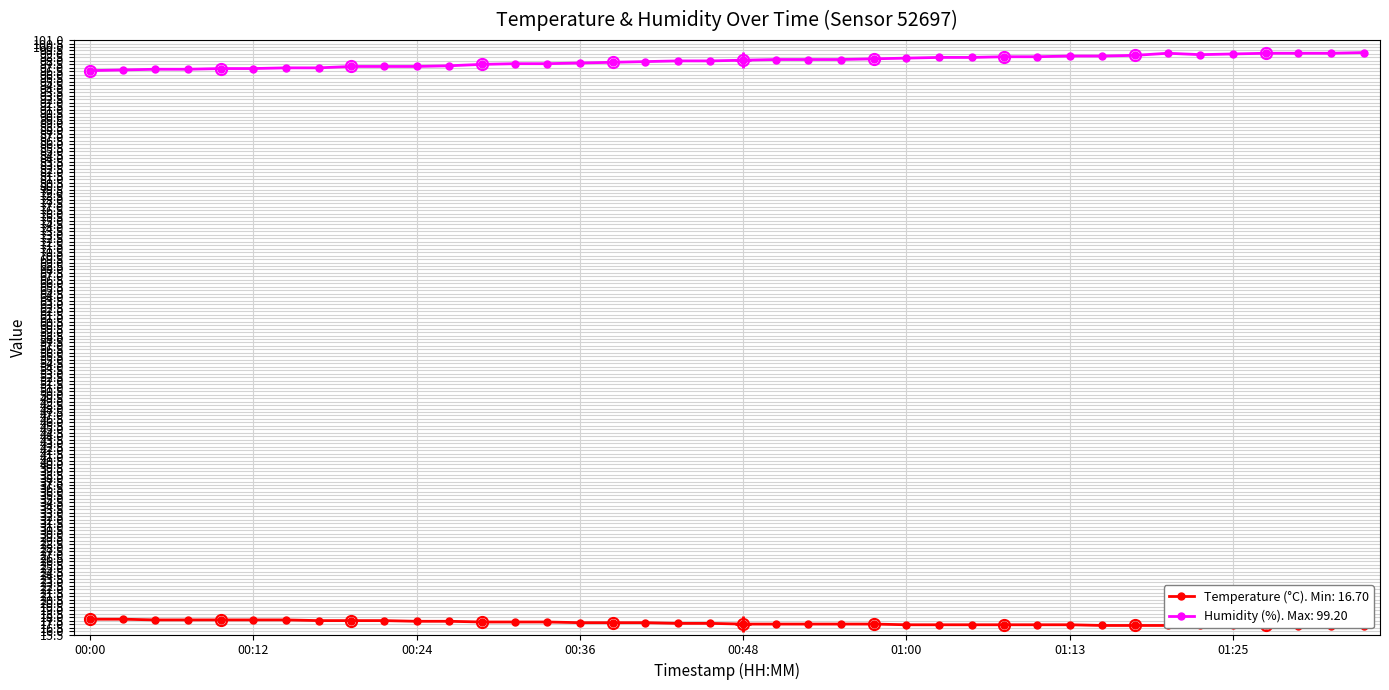

True or false: temperature has more than 1 points higher than both neighbors.

False